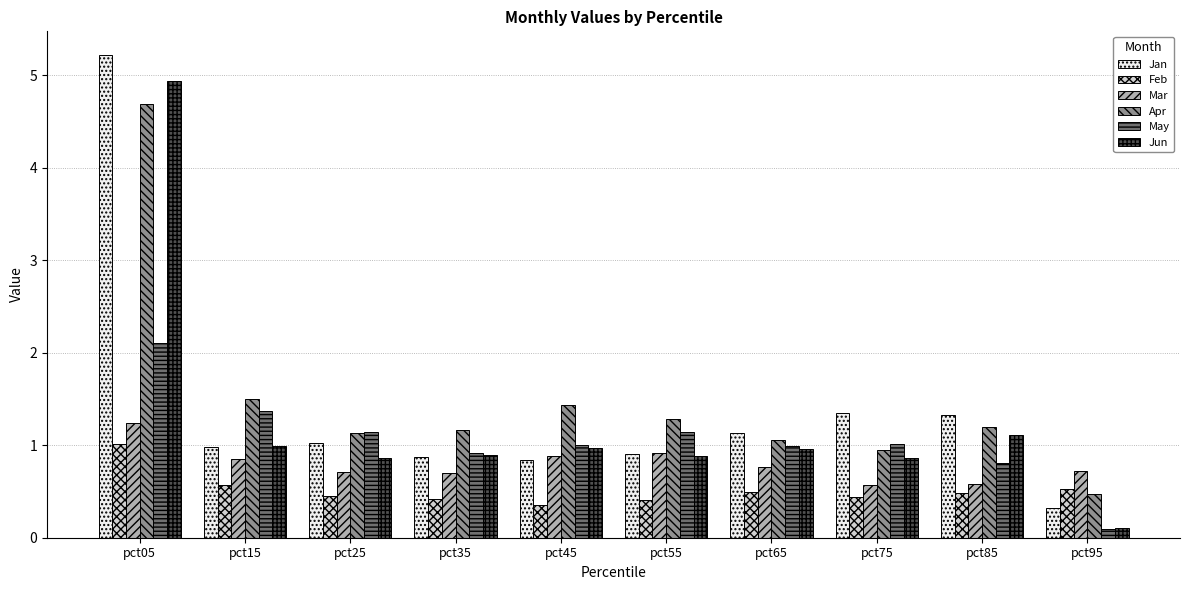

What is the difference between the maximum and minimum values in the Jan series?

4.9